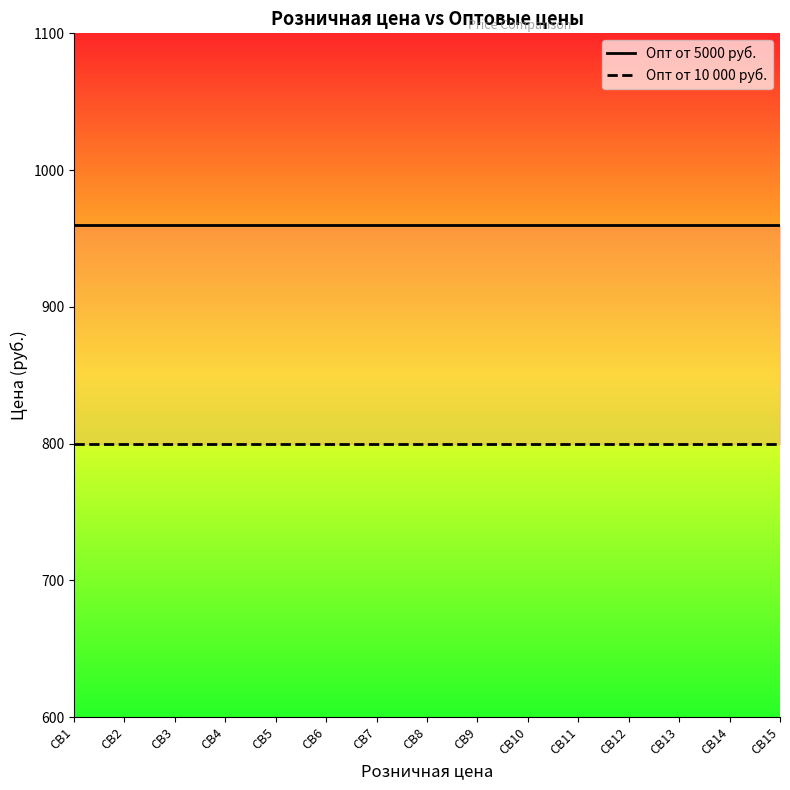

What is the value of the Опт от 10 000 руб. point at the 15th from the left?

800